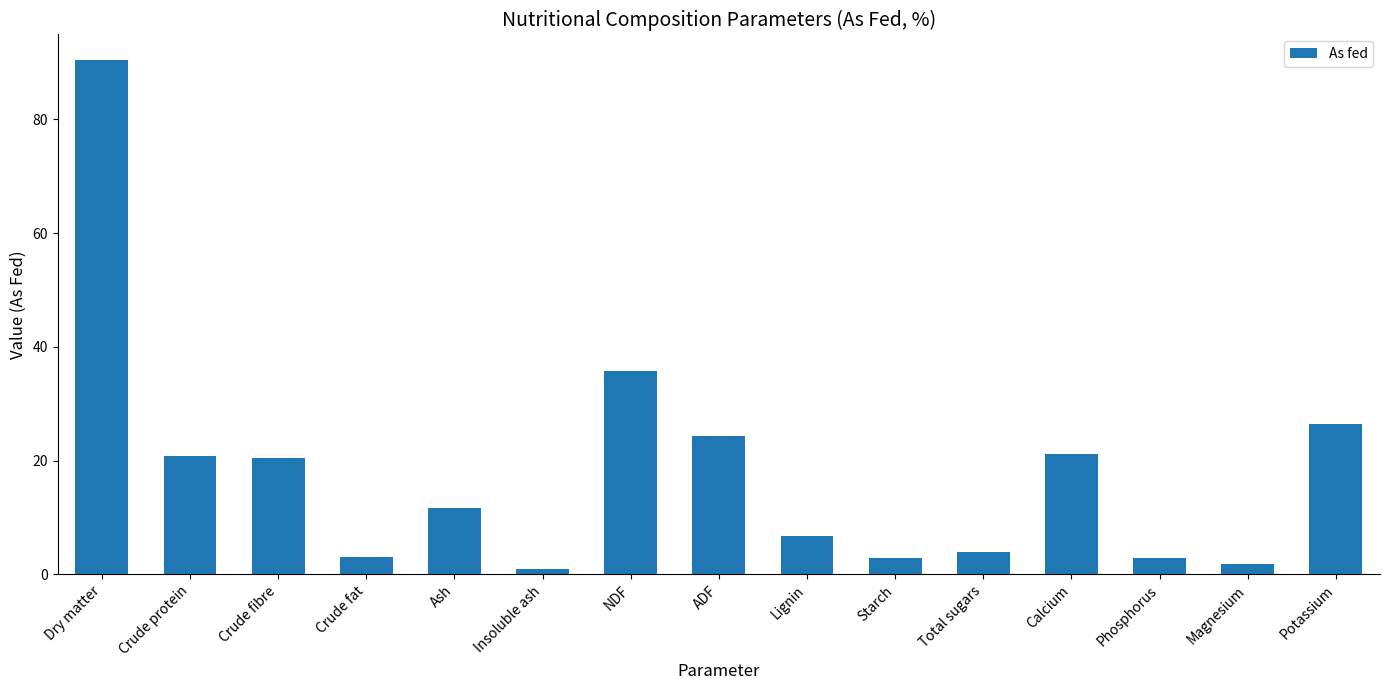

Is it true that the value at Crude protein is 13.0?

False